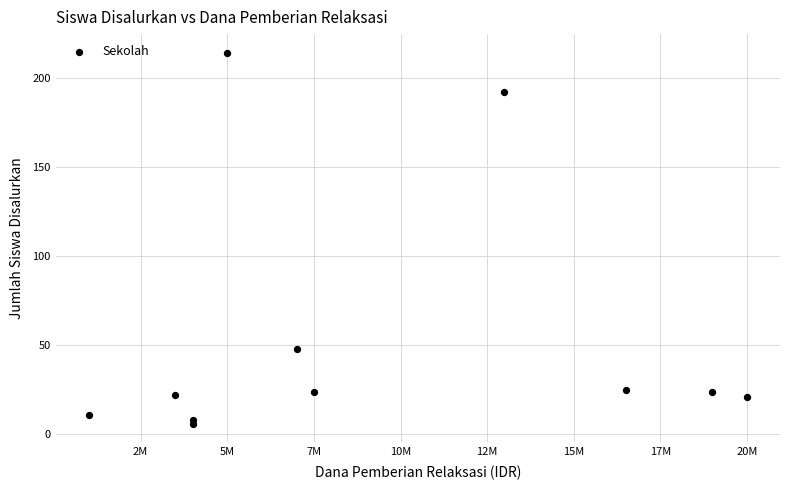

What Y value in the scatter plot is closest to 110?

48